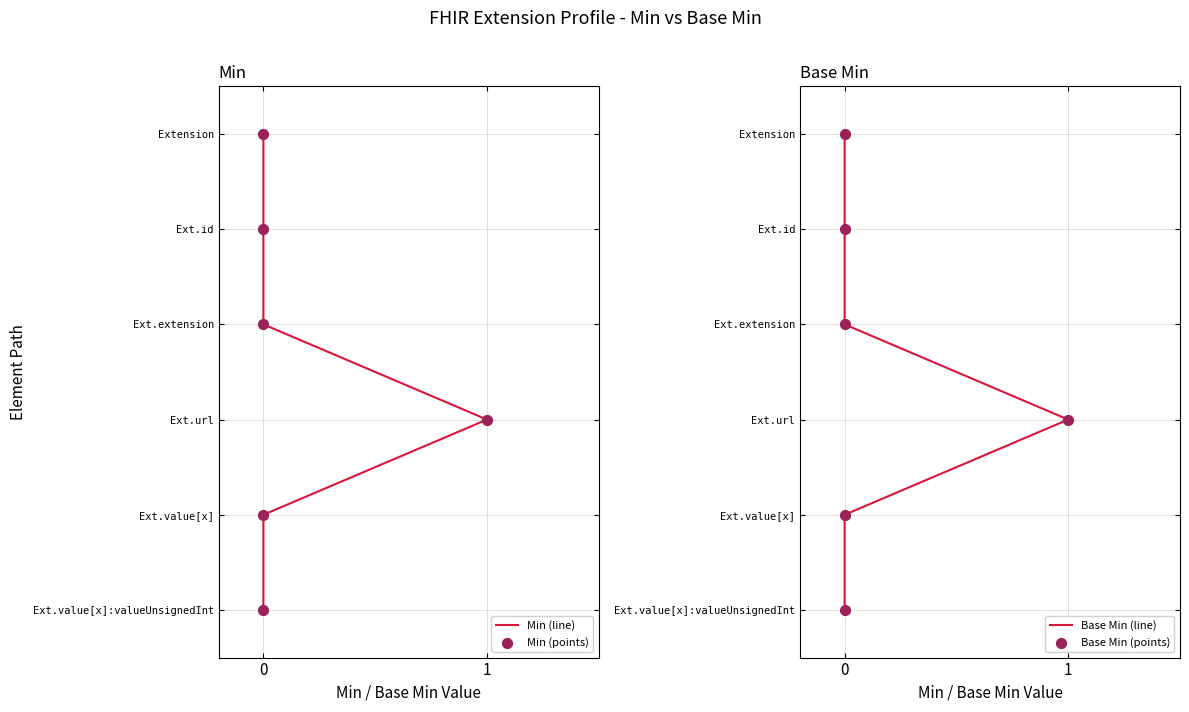

Which series has the widest spread of Y values?

Min (line)